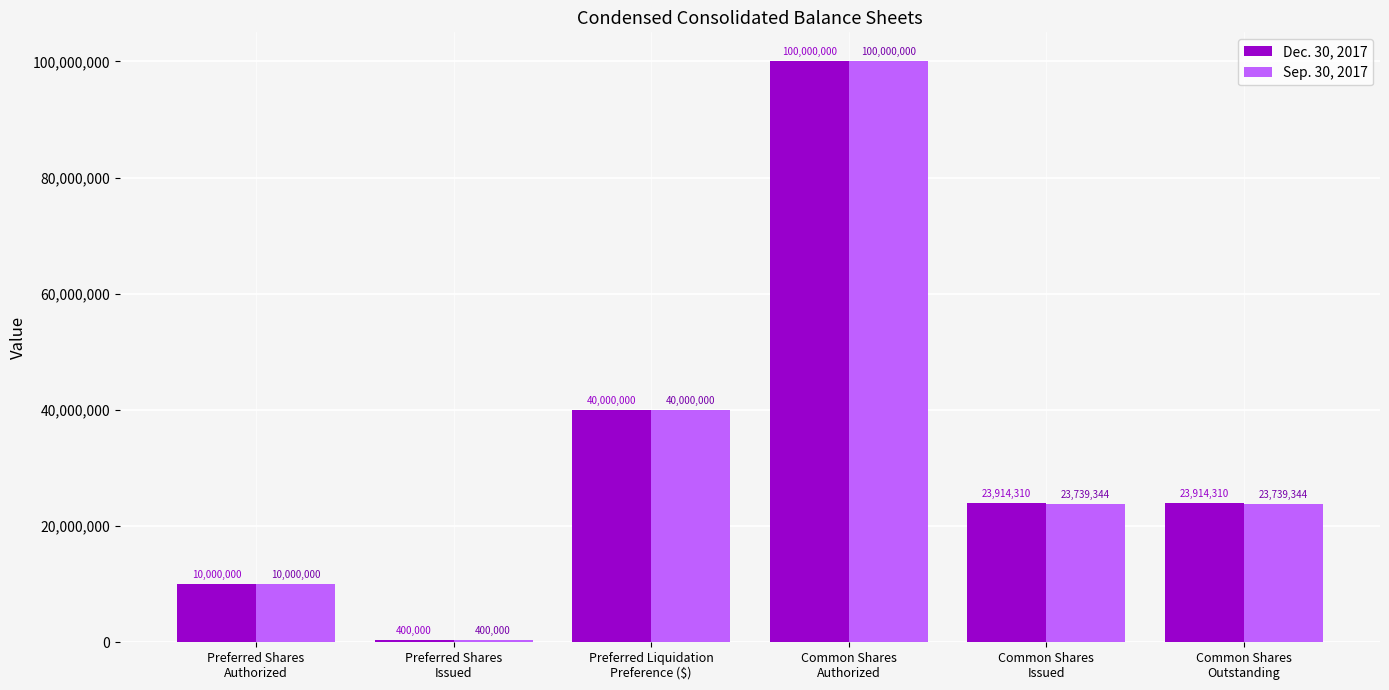

Where is Sep. 30, 2017 nearest to the value 50200000?

Preferred Liquidation
Preference ($)